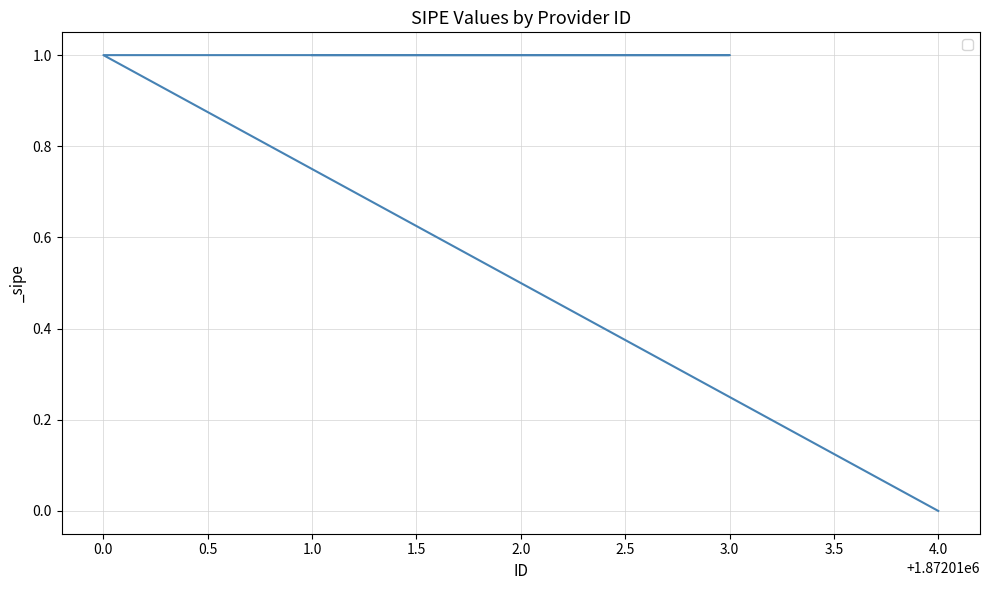

Rank the categories by value from lowest to highest.

4.0, 1.0, 2.0, 3.0, 0.0